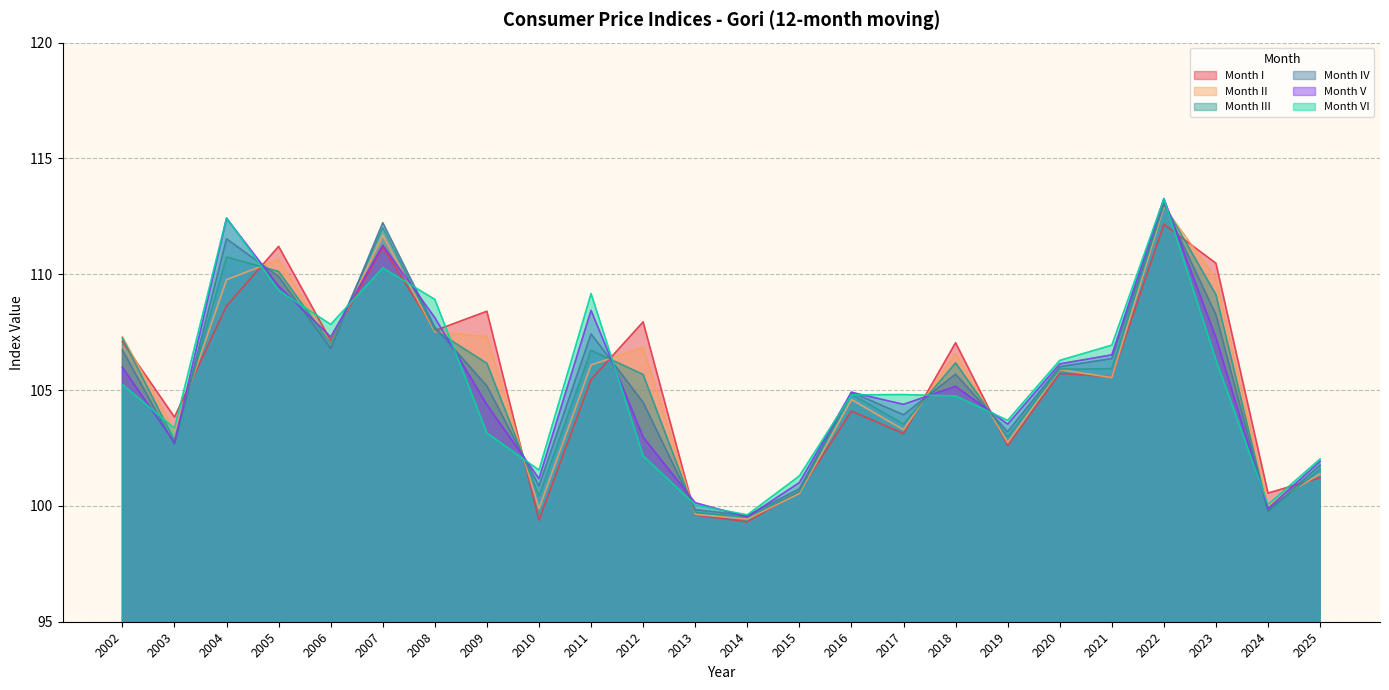

Reading left to right, extract all data points from this chart.

Month I: 107.1	103.8	108.6	111.2	107.1	111.2	107.6	108.4	99.4	105.5	107.9	99.6	99.3	100.6	104.1	103.1	107.0	102.6	105.7	105.6	112.2	110.5	100.6	101.2
Month II: 107.3	103.3	109.8	110.6	107.0	111.7	107.5	107.3	99.9	106.1	106.8	99.6	99.4	100.5	104.6	103.3	106.6	102.7	105.9	105.5	112.9	109.8	100.0	101.4
Month III: 107.2	102.8	110.7	110.1	107.0	112.0	107.6	106.2	100.4	106.7	105.7	99.7	99.5	100.6	104.8	103.5	106.2	103.0	105.9	105.9	113.0	109.1	99.8	101.6
Month IV: 106.7	102.6	111.5	109.9	106.8	112.2	107.7	105.2	100.9	107.4	104.5	99.8	99.6	100.7	104.9	103.9	105.7	103.2	106.0	106.4	113.0	108.2	99.8	101.8
Month V: 106.0	102.7	112.4	109.5	107.3	111.2	108.1	104.4	101.2	108.4	103.0	100.1	99.5	101.0	104.9	104.4	105.2	103.5	106.1	106.5	113.3	107.3	99.9	101.9
Month VI: 105.2	103.4	112.4	109.3	107.8	110.3	108.9	103.2	101.5	109.2	102.2	100.0	99.6	101.3	104.8	104.8	104.7	103.7	106.3	106.9	113.3	106.3	100.1	102.0